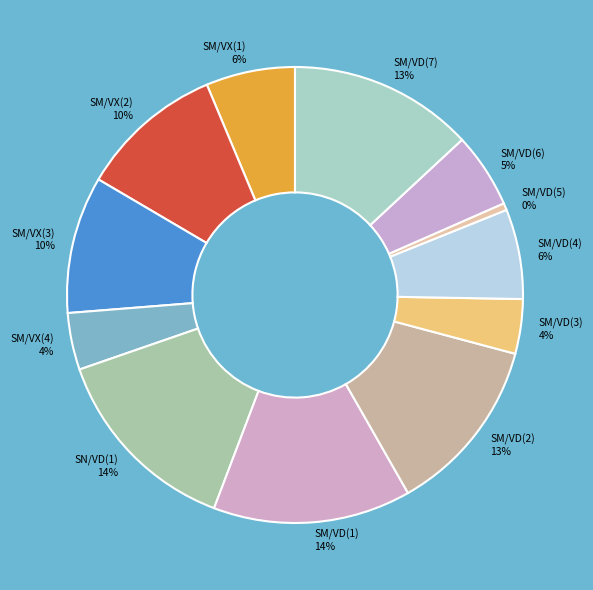

What is the smallest slice in the pie chart?

SM/VD(5)